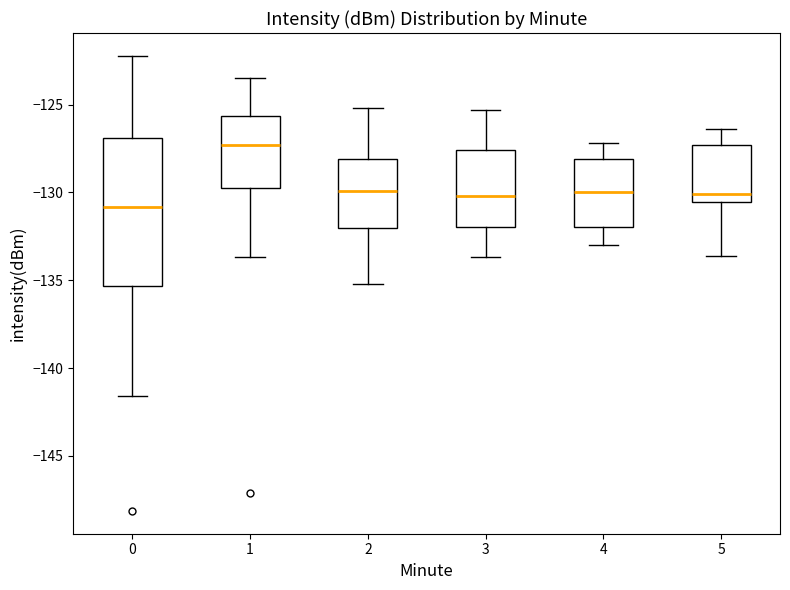

Which box has the lowest median line?

0